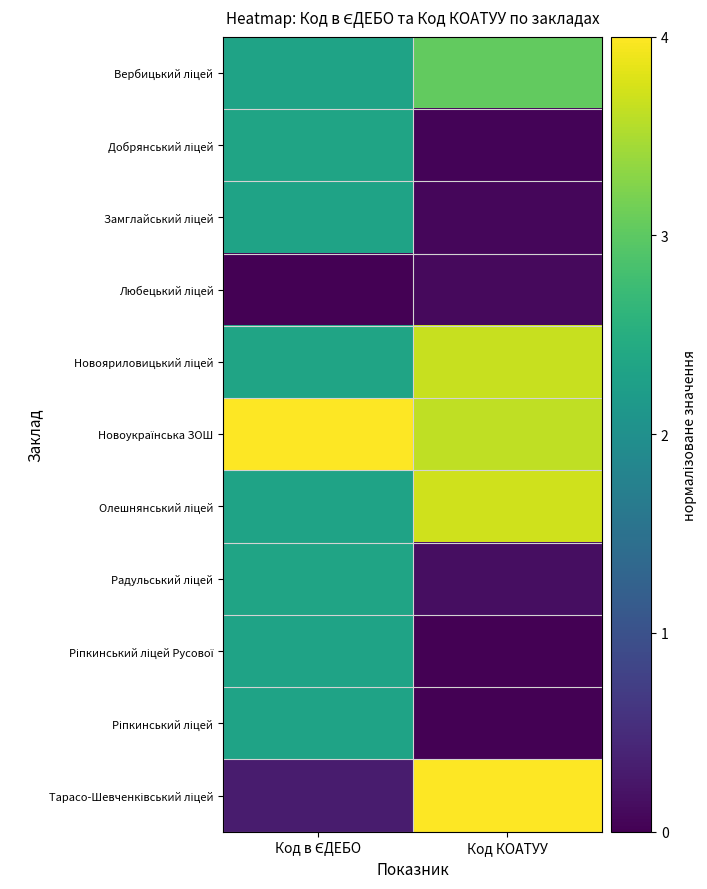

At which category does the chart reach its peak across all series?

Код в ЄДЕБО